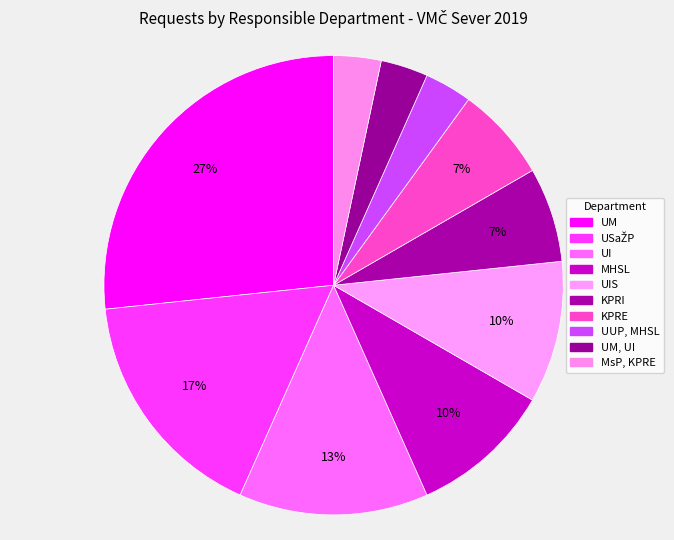

What is the largest slice in the pie chart?

UM